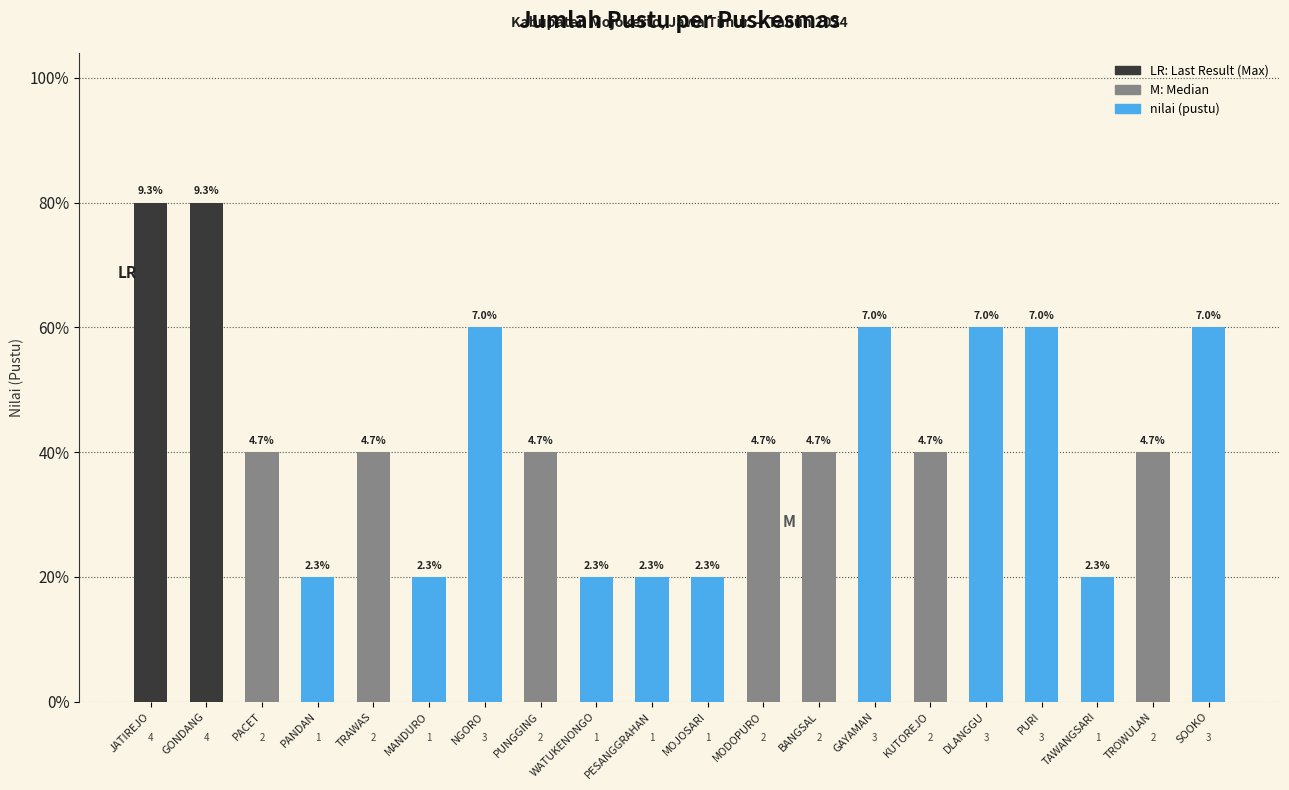

What is the difference between the values at TROWULAN and MOJOSARI?

1